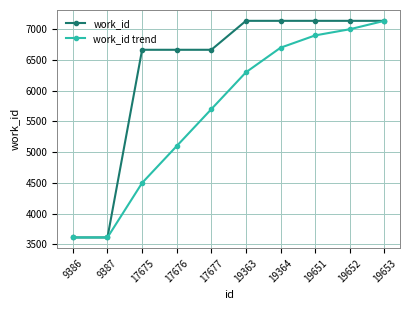

The work_id series shows 7137 at 19652. True or false?

True